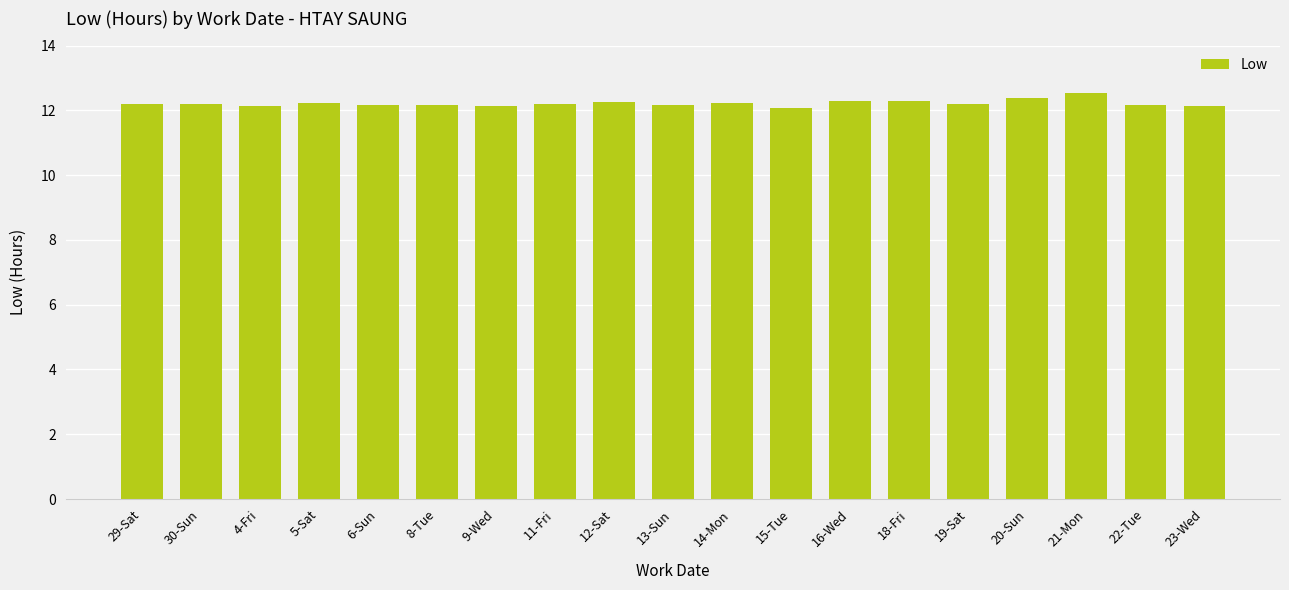

What is the average value?

12.2